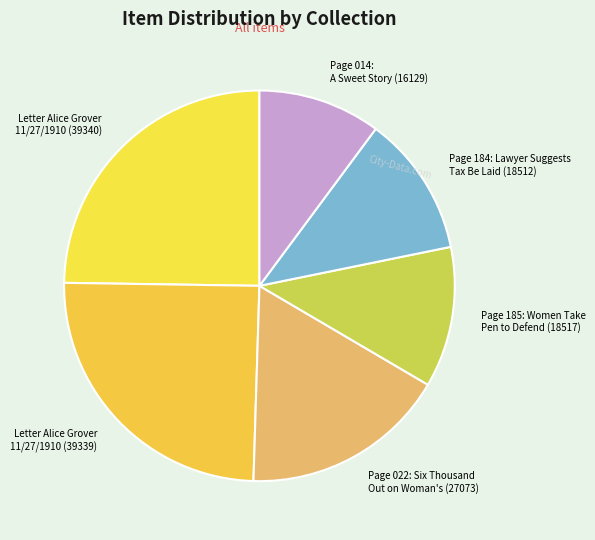

Approximately how many times larger is the value at Page 184: Lawyer Suggests Tax Be Laid (18512) compared to Letter Alice Grover 11/27/1910 (39339)?

0.5